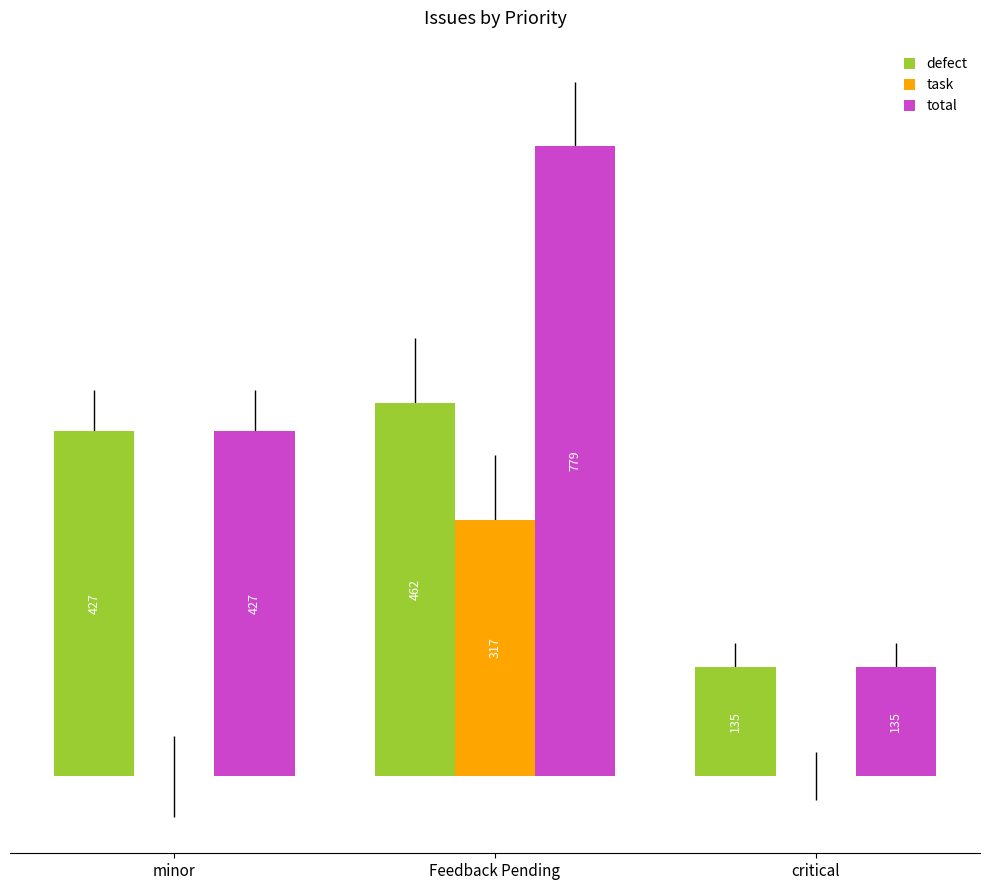

Between minor and Feedback Pending, which series saw the biggest shift?

total